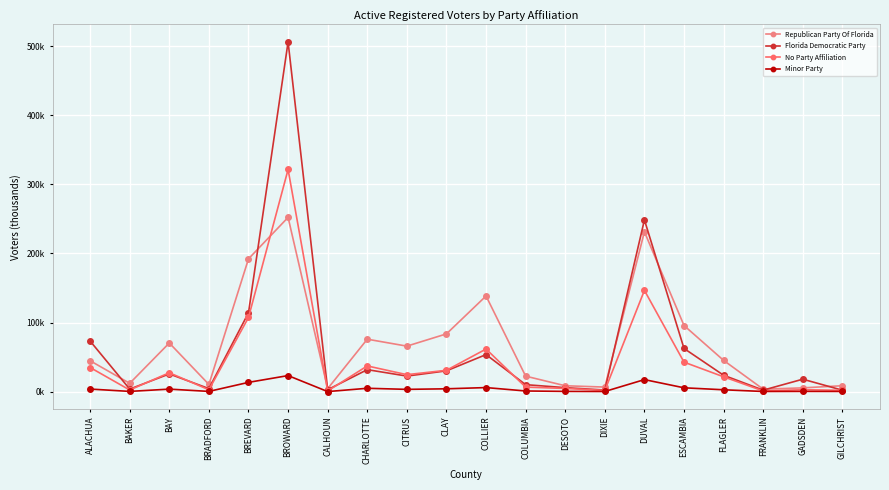

Between ALACHUA and CITRUS, which is larger?

CITRUS